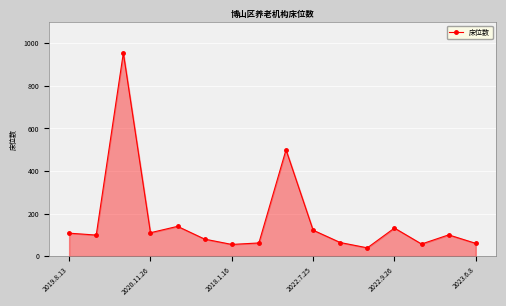

What is the average value?

168